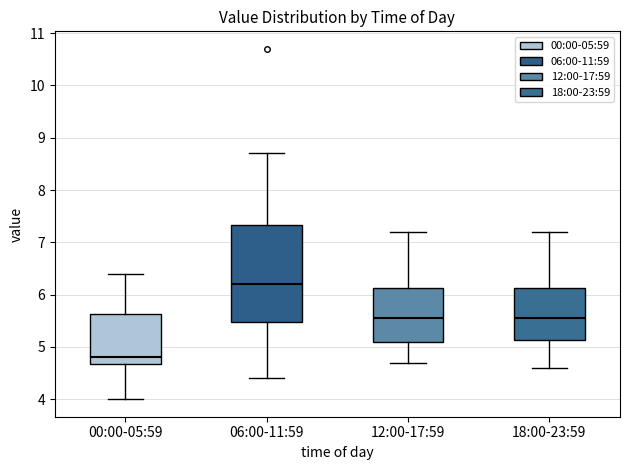

Where is the lower edge of the box for 12:00-17:59 on the y-axis? The values are not printed on the chart, so give them approximately, as read against the axis.

5.1